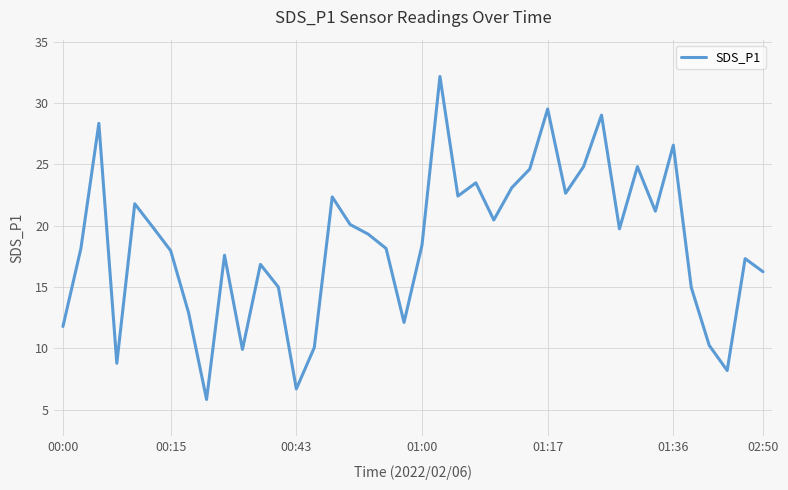

Count the number of data series in this chart.

1